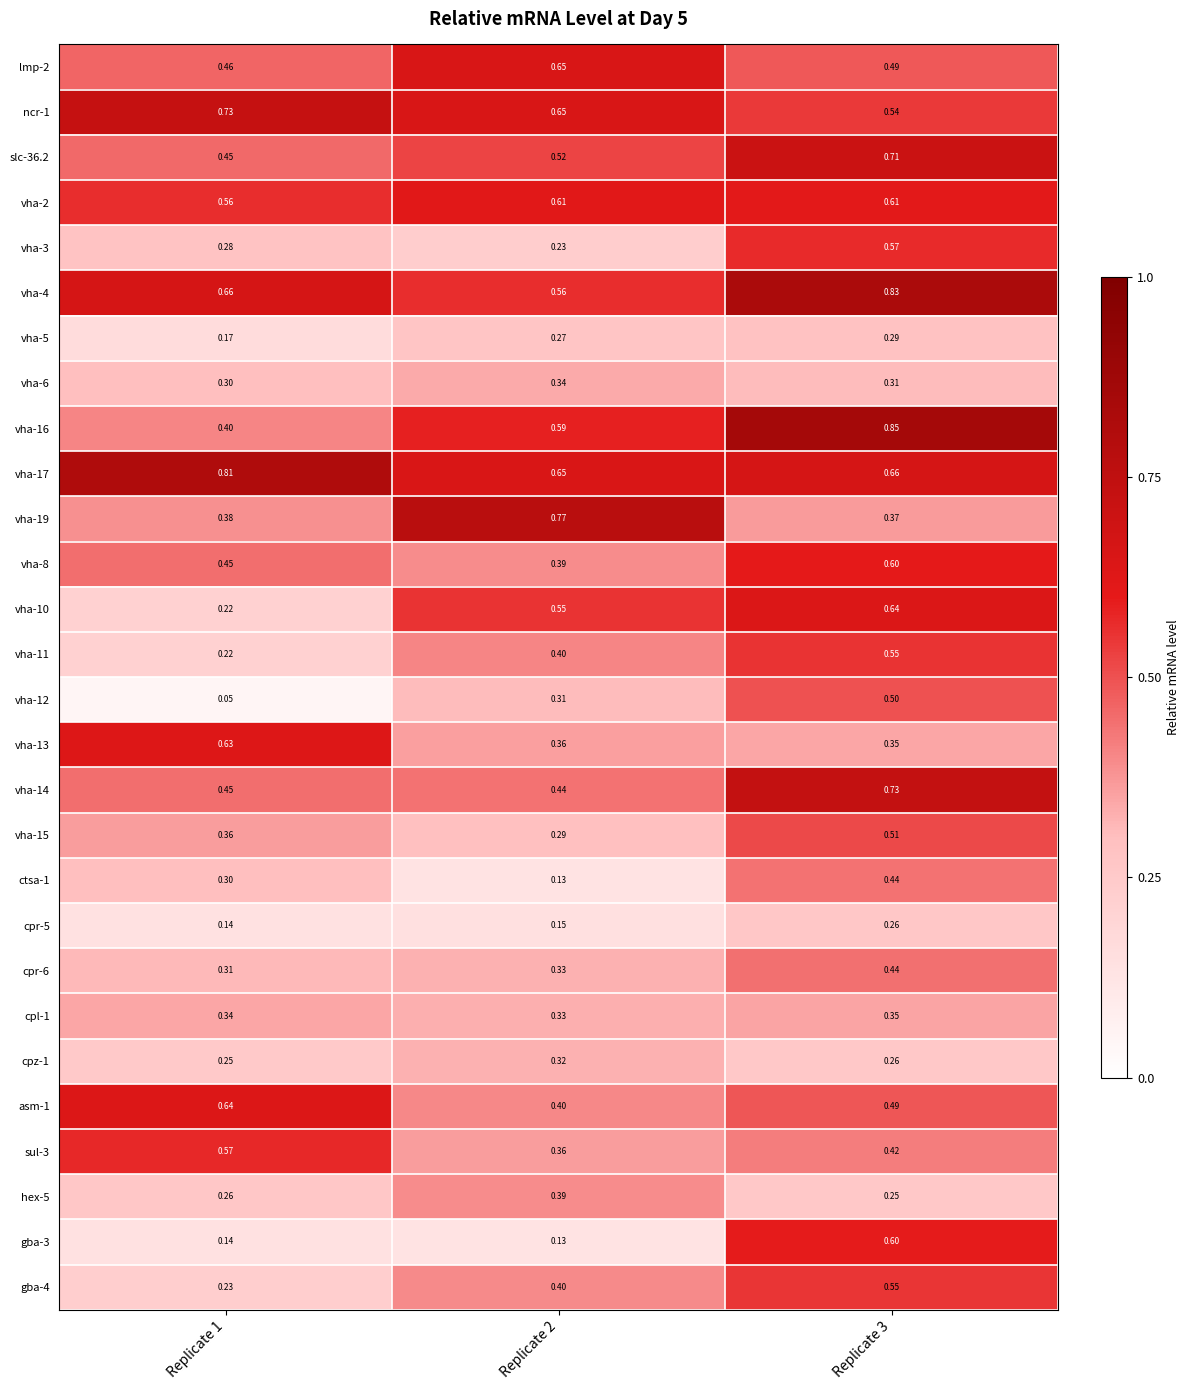

Which category has the lowest value across all series?

Replicate 1